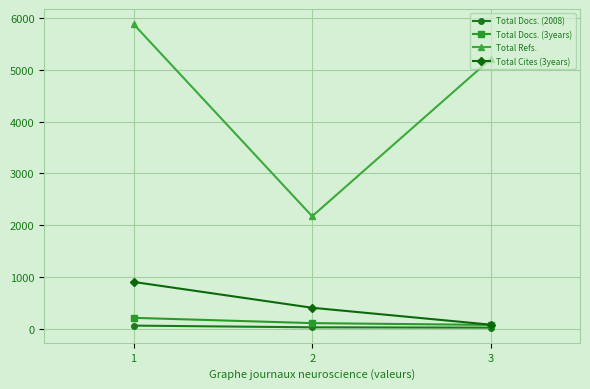

Where is Total Docs. (3years) nearest to the value 146?

2